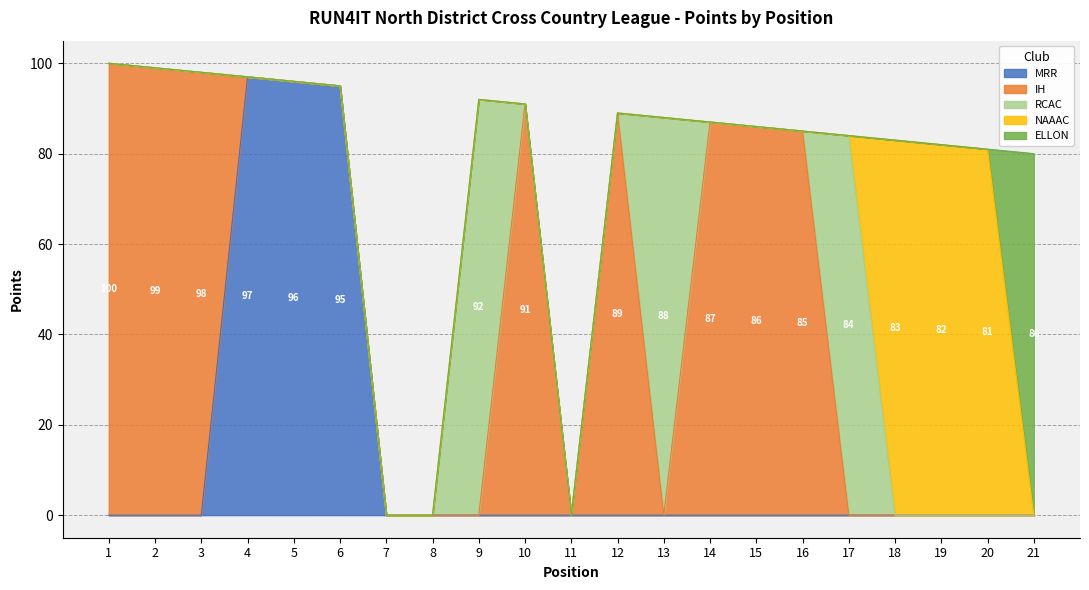

At which category does the chart reach its peak across all series?

1